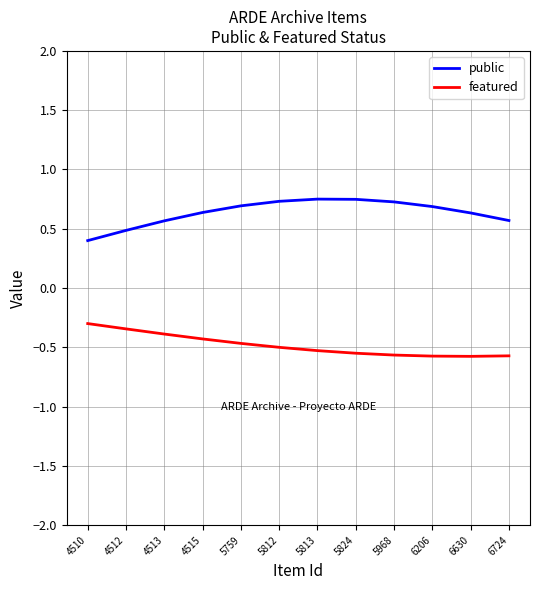

True or false: public and featured intersect in this chart.

False